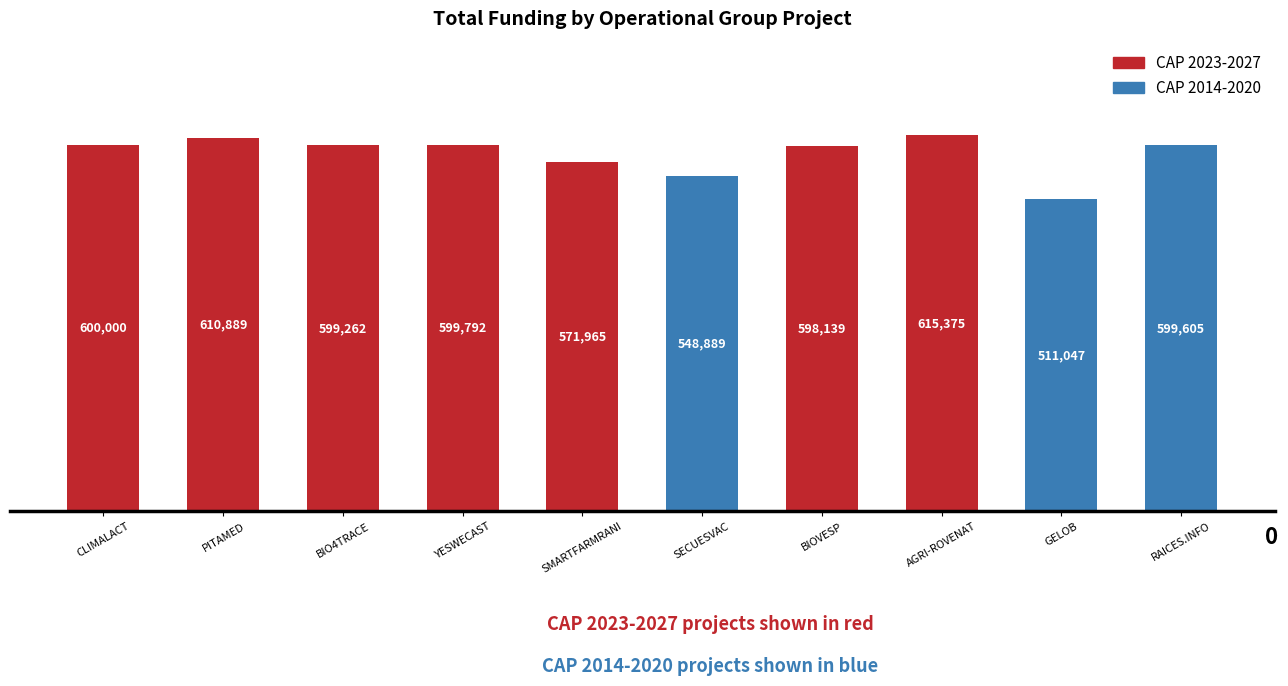

How many data points are less than 599605?

5